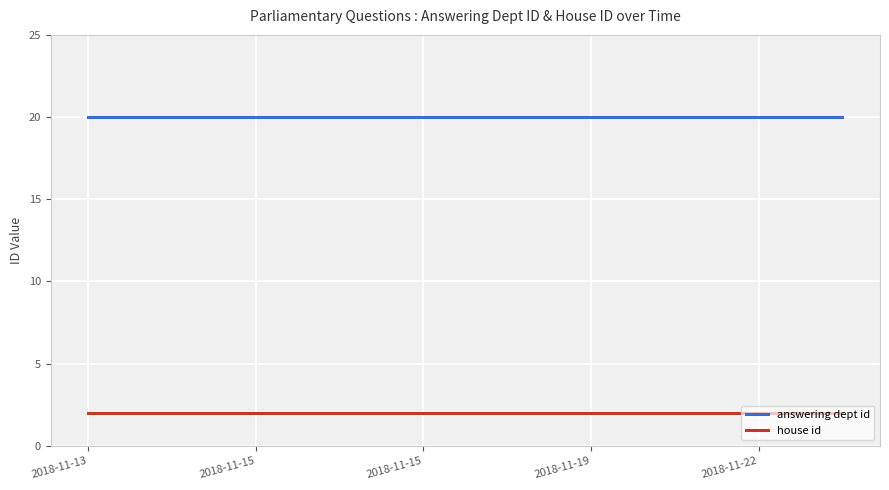

True or false: answering dept id and house id cross at least once.

False